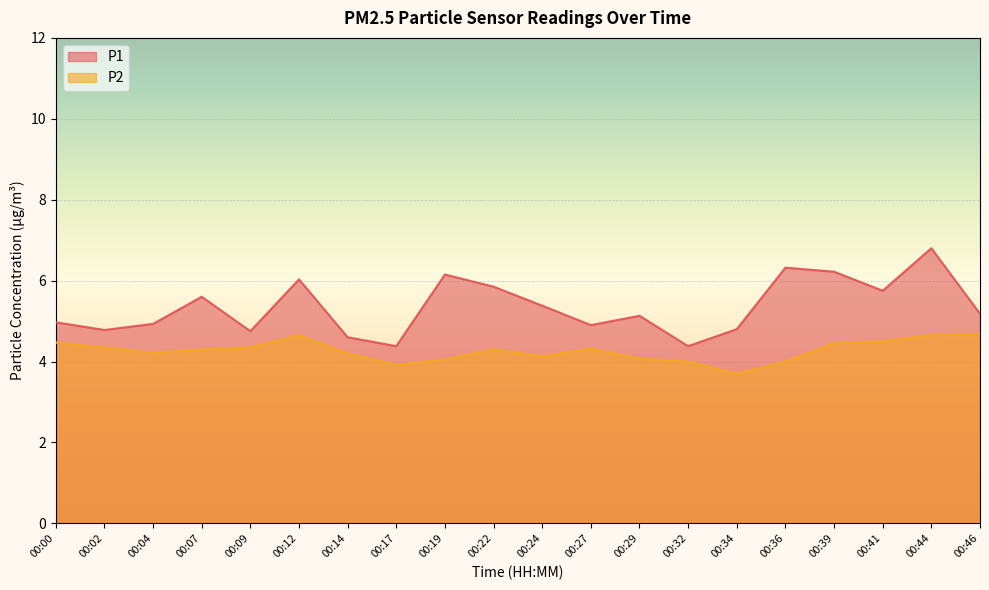

What is the total value across all series at 00:04?

9.1